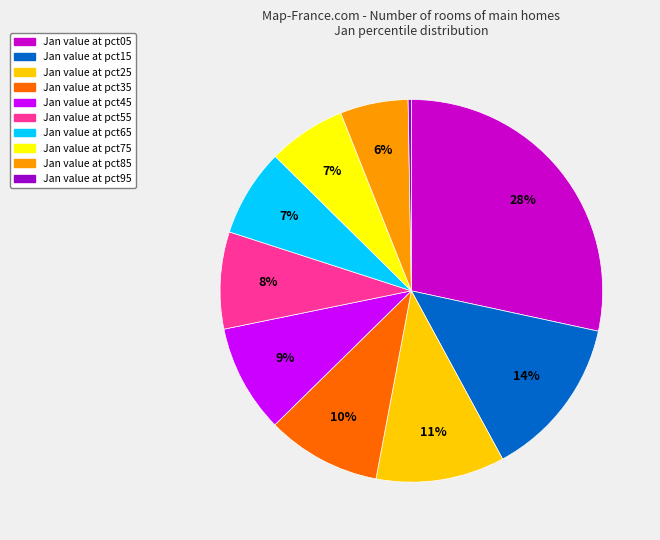

Is there a majority slice in this chart?

No